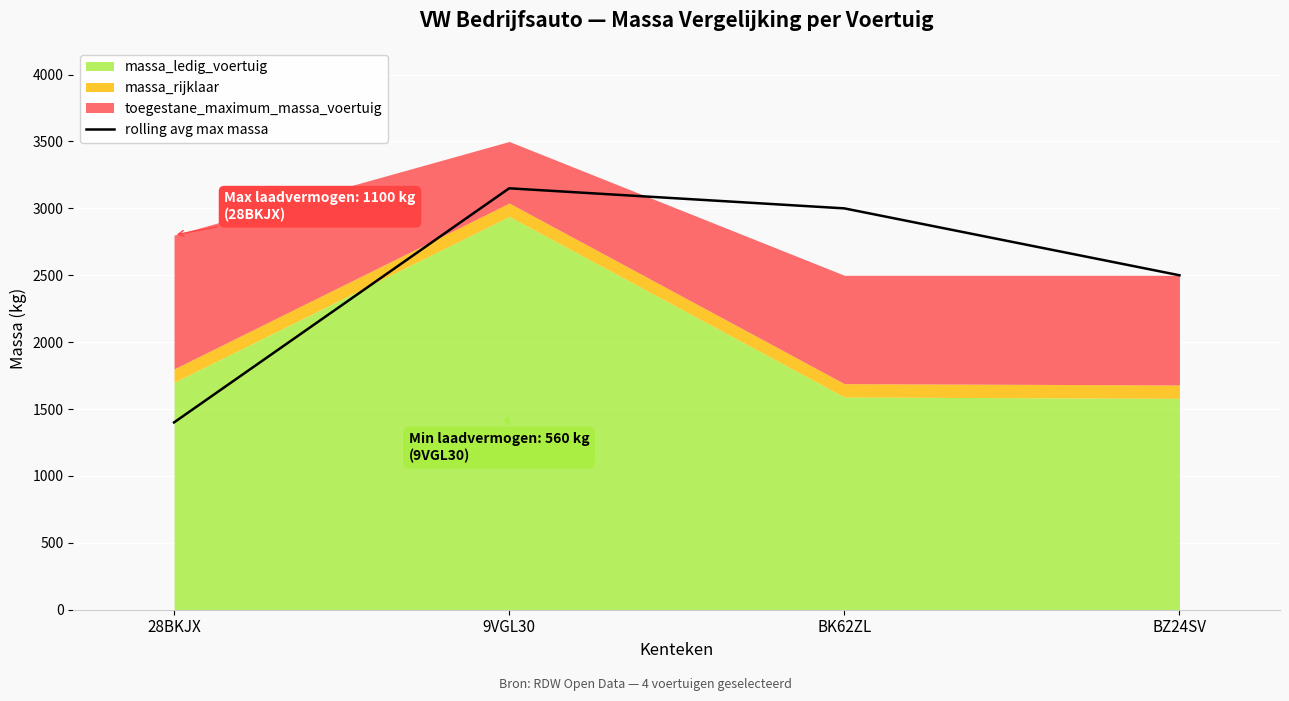

What is the difference between the maximum and minimum values?

1750